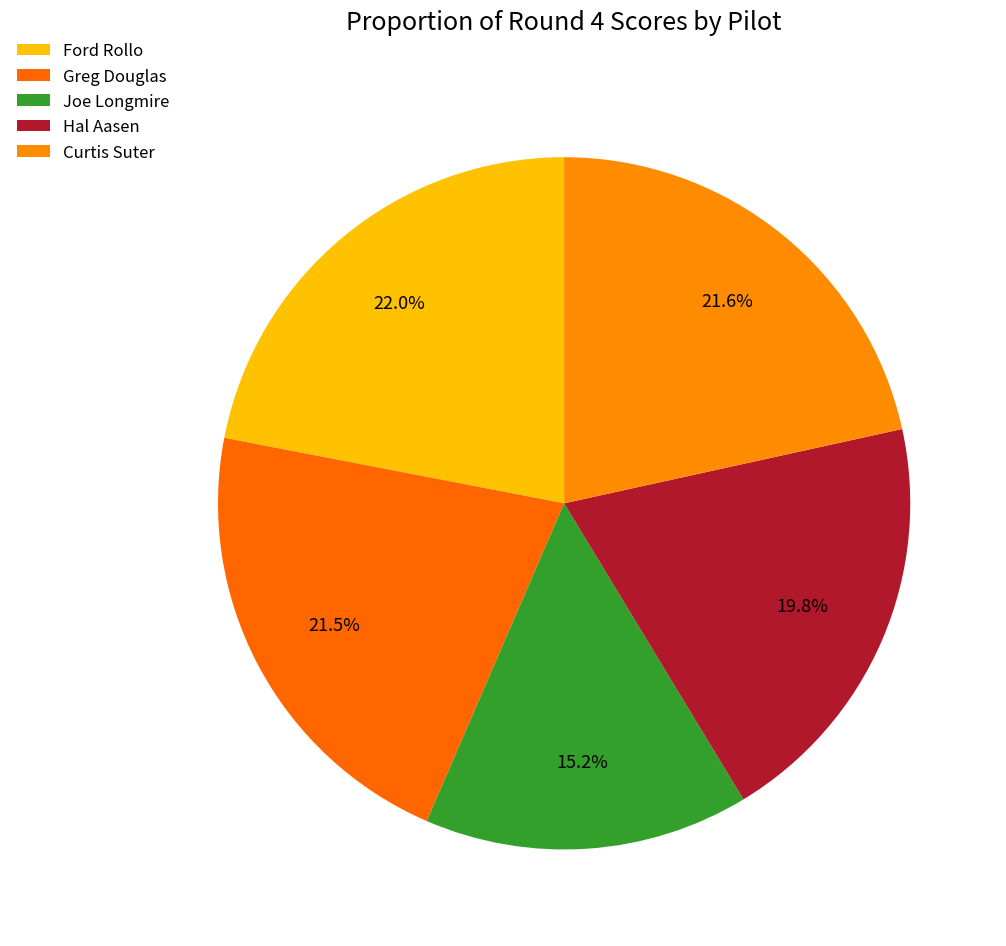

Rank the categories by value from lowest to highest.

Joe Longmire, Hal Aasen, Greg Douglas, Curtis Suter, Ford Rollo